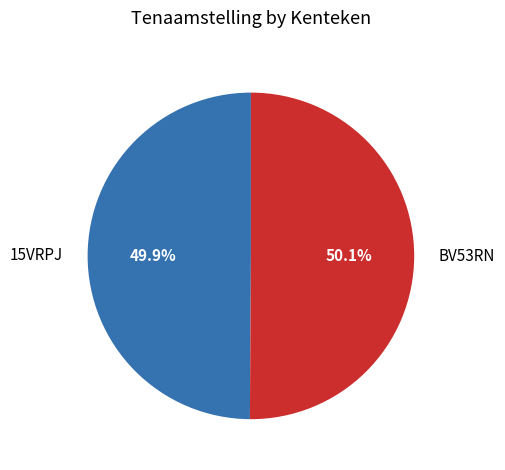

What is the ratio of the value at BV53RN to the value at 15VRPJ?

1.0